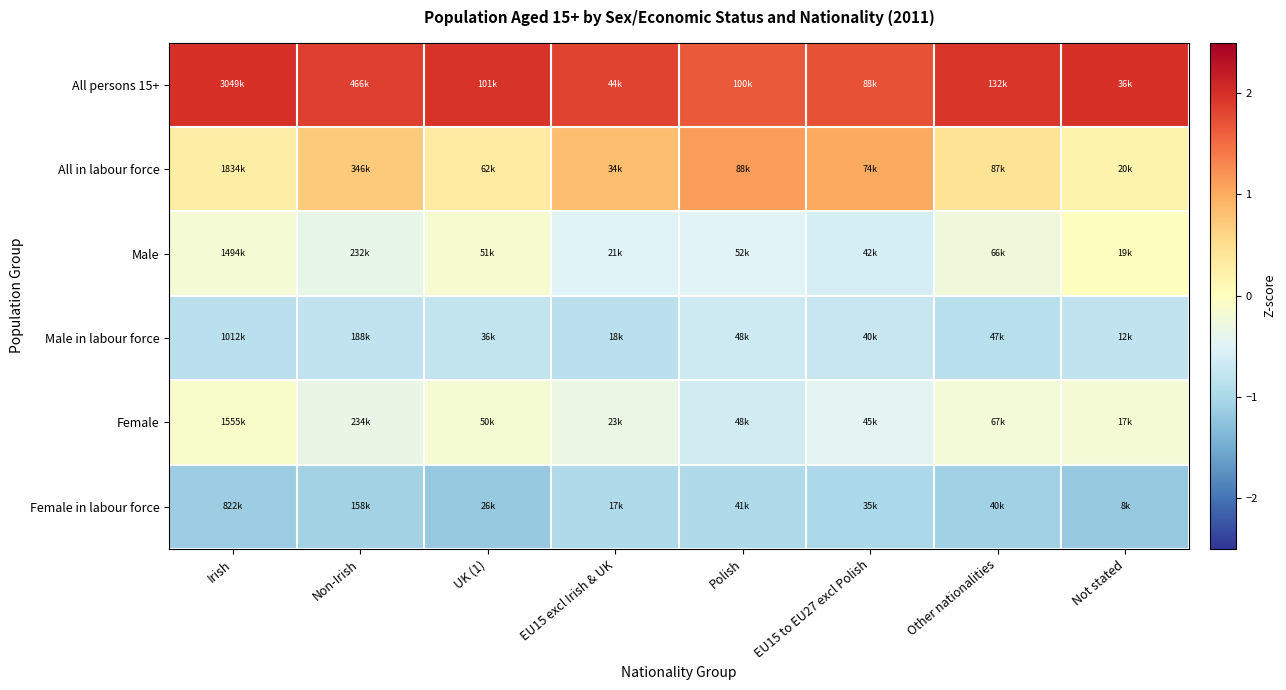

Which series has the widest spread of values?

All in labour force